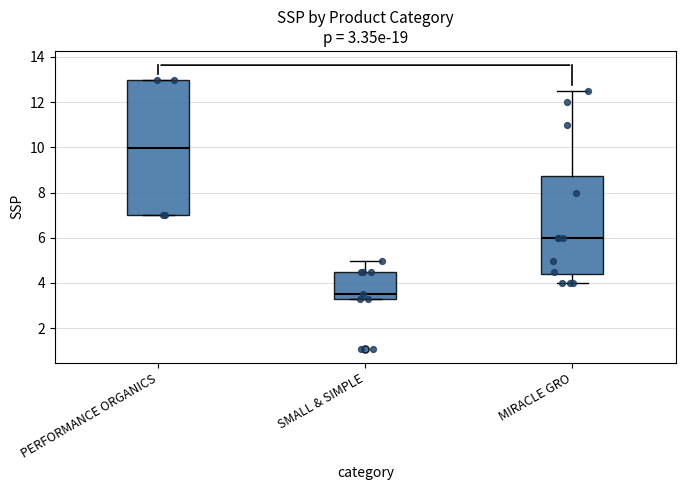

Which box is the tallest, from its lower edge to its upper edge?

PERFORMANCE ORGANICS